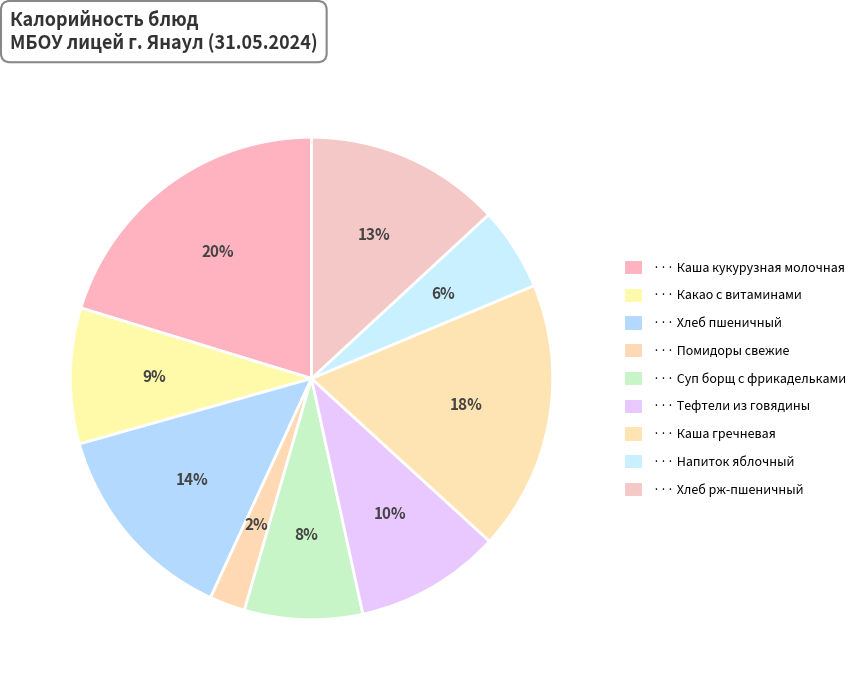

How many slices are in this pie chart?

9